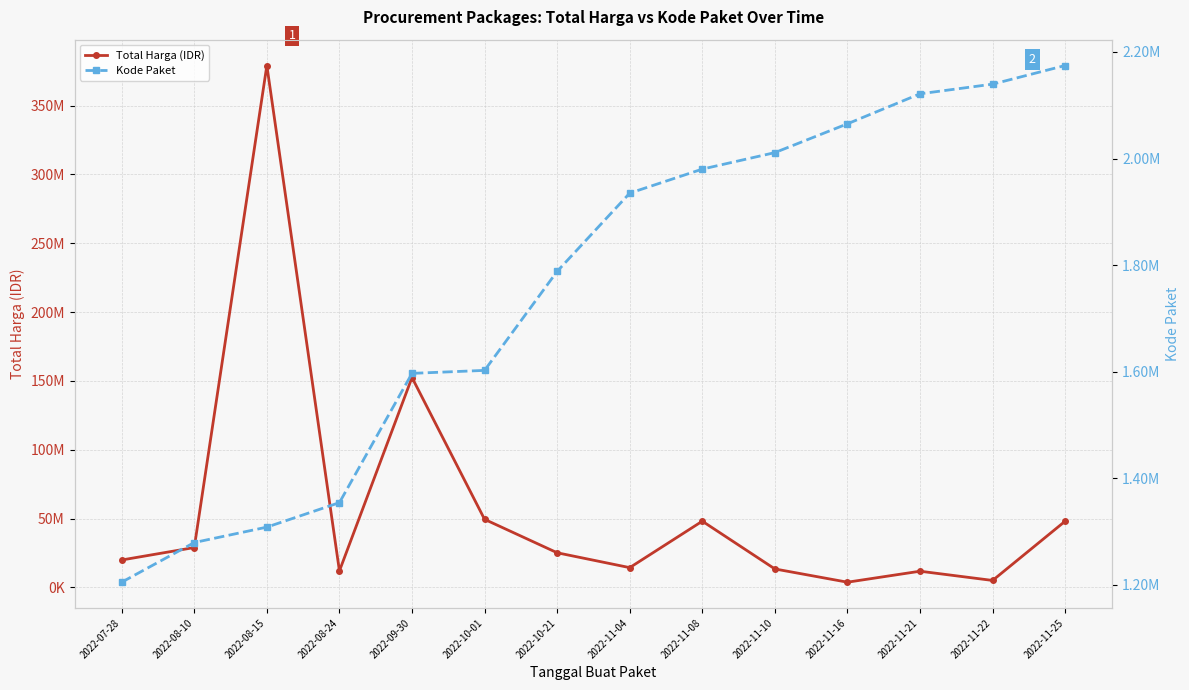

What is the approximate value of Total Harga (IDR) at 2022-09-30?

152477000